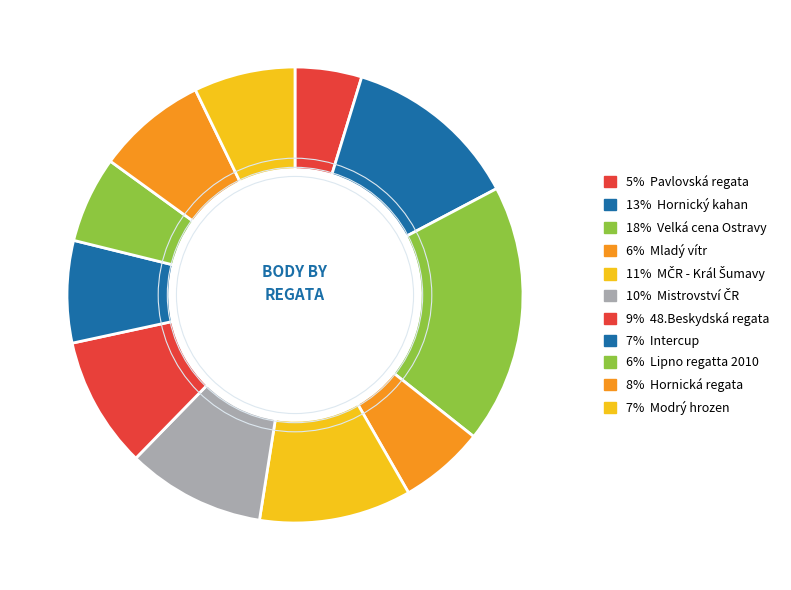

Is there a majority slice in this chart?

No